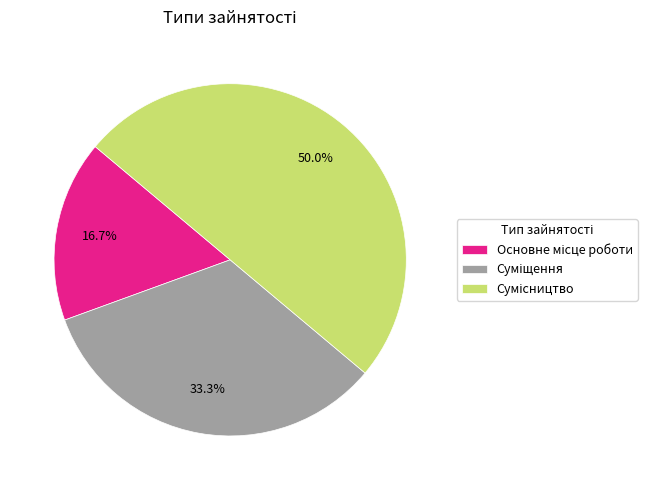

What is the largest slice in the pie chart?

Сумісництво